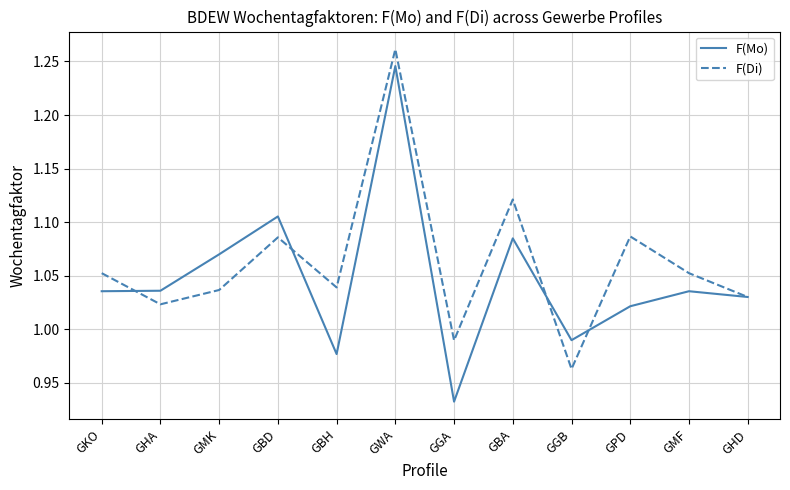

Which series changed the most between GBD and GBH?

F(Mo)